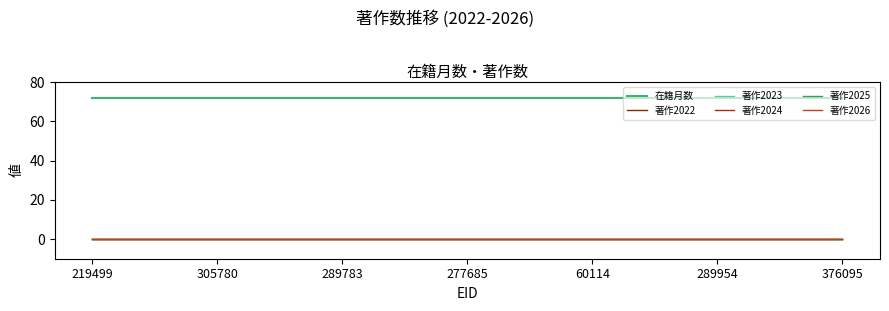

Is this an area chart (filled region under the line)?

No